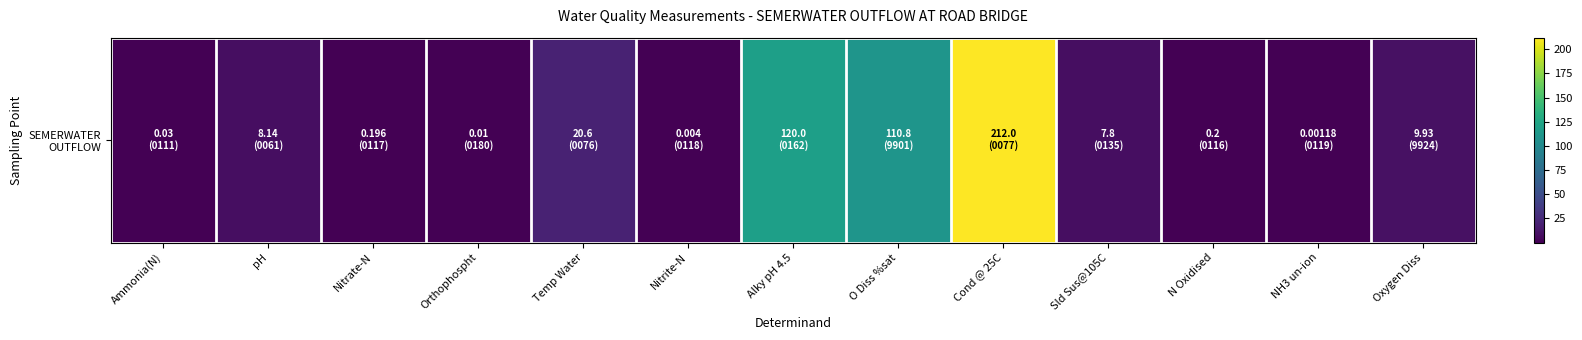

Count the number of values greater than 7.

7